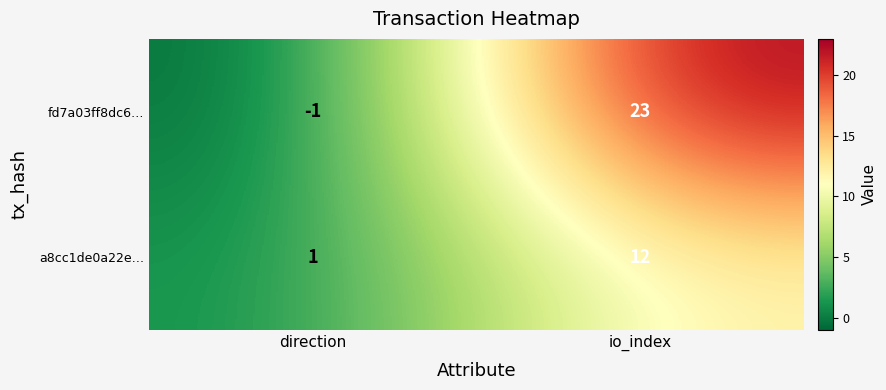

What is the minimum value shown in the chart?

-1